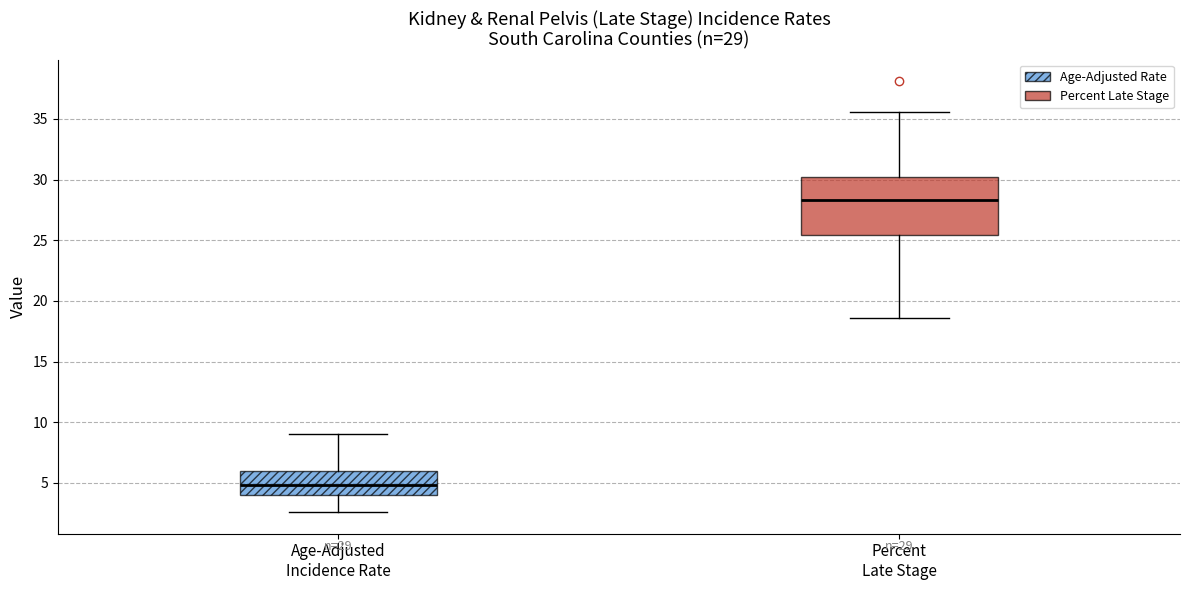

Comparing the boxes themselves (not the whiskers), which one is the tallest?

Percent Late Stage